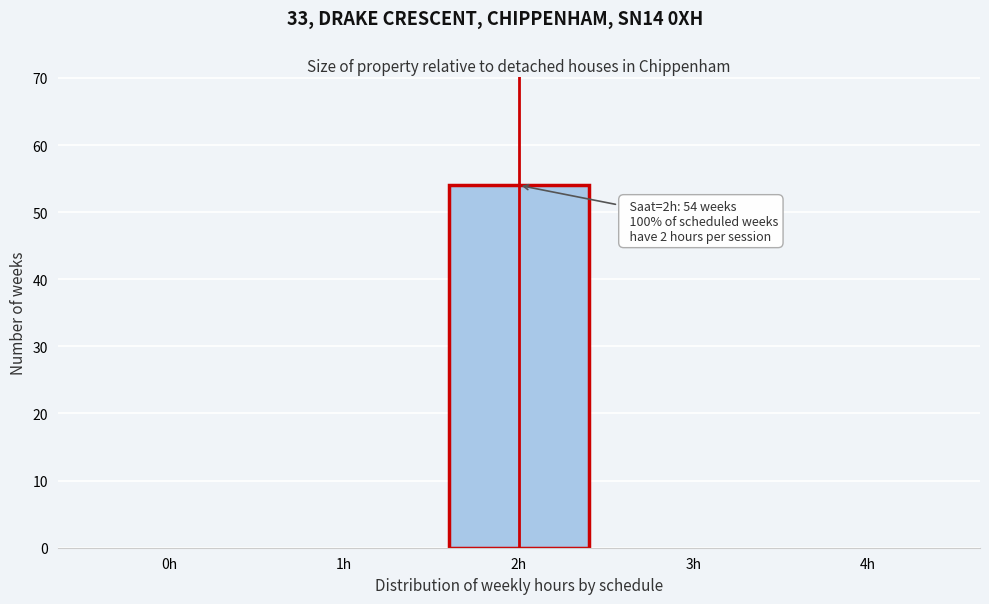

Reading left to right, transcribe all the data shown in this chart.

0h=0	1h=0	2h=54	3h=0	4h=0